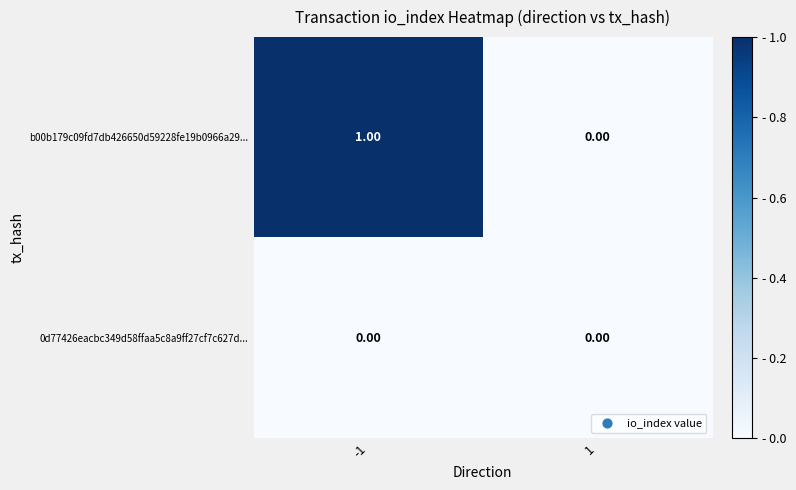

Between -1 and 1, which series saw the biggest shift?

b00b179c09fd7db426650d59228fe19b0966a29...